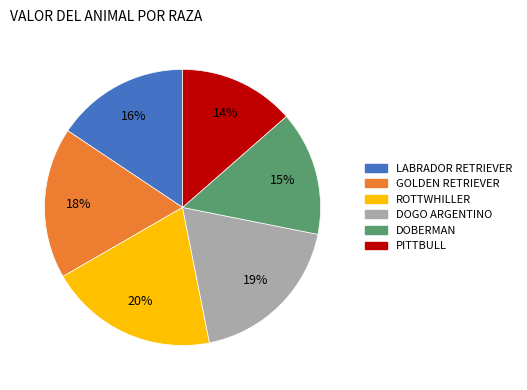

The PITTBULL slice represents 14% of the pie. True or false?

True